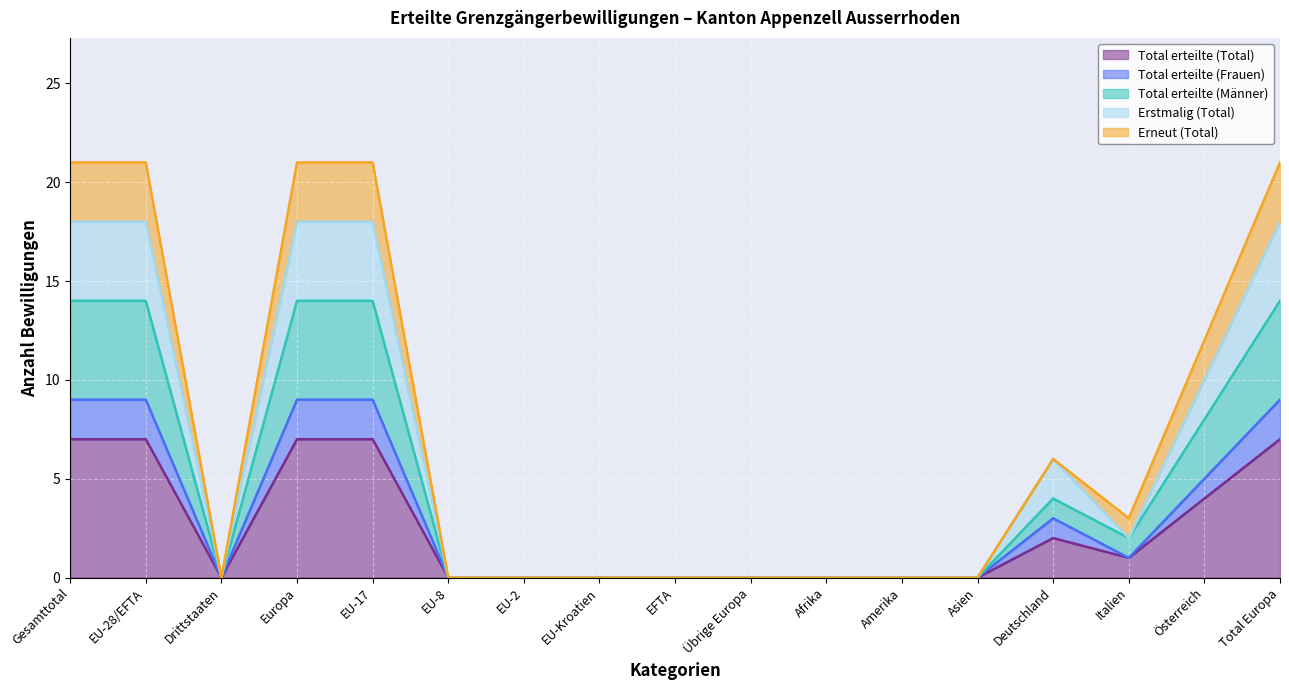

True or false: Total erteilte (Total) and Erstmalig (Total) cross at least once.

False